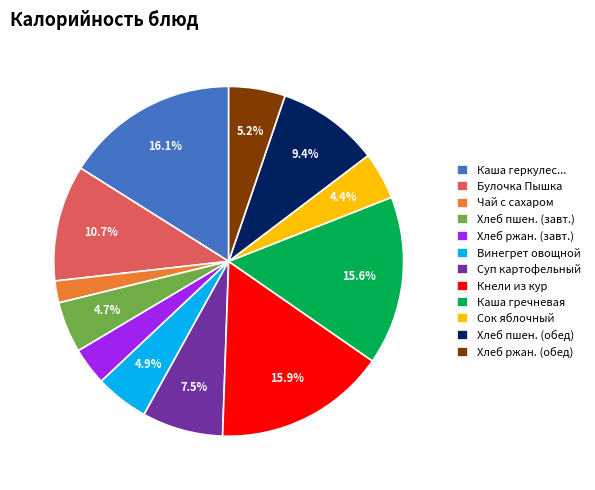

What is the ratio of the value at Хлеб пшен. (обед) to the value at Каша геркулес...?

0.6